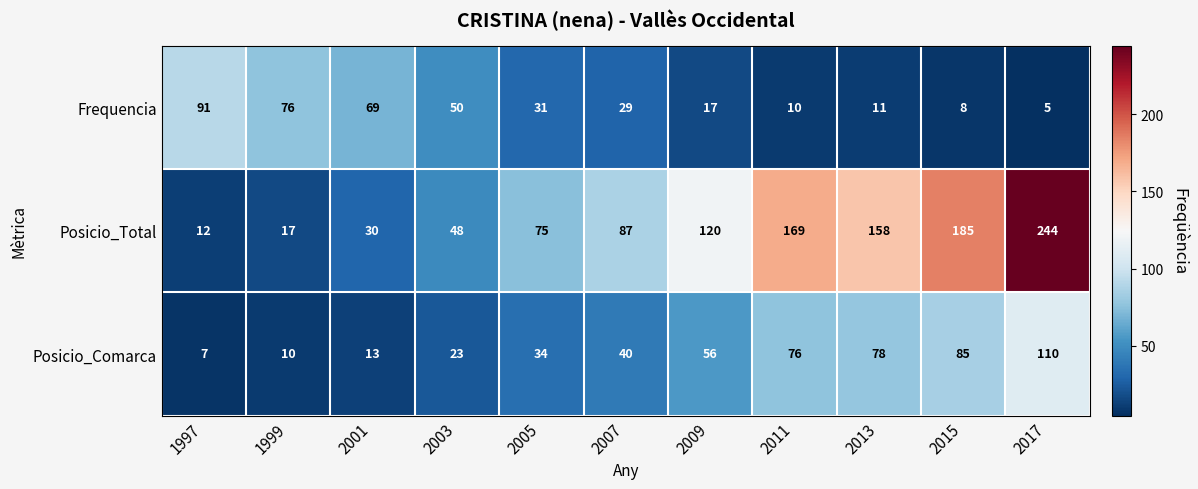

Read the Posicio_Comarca value at 2009, to the nearest 5.

55